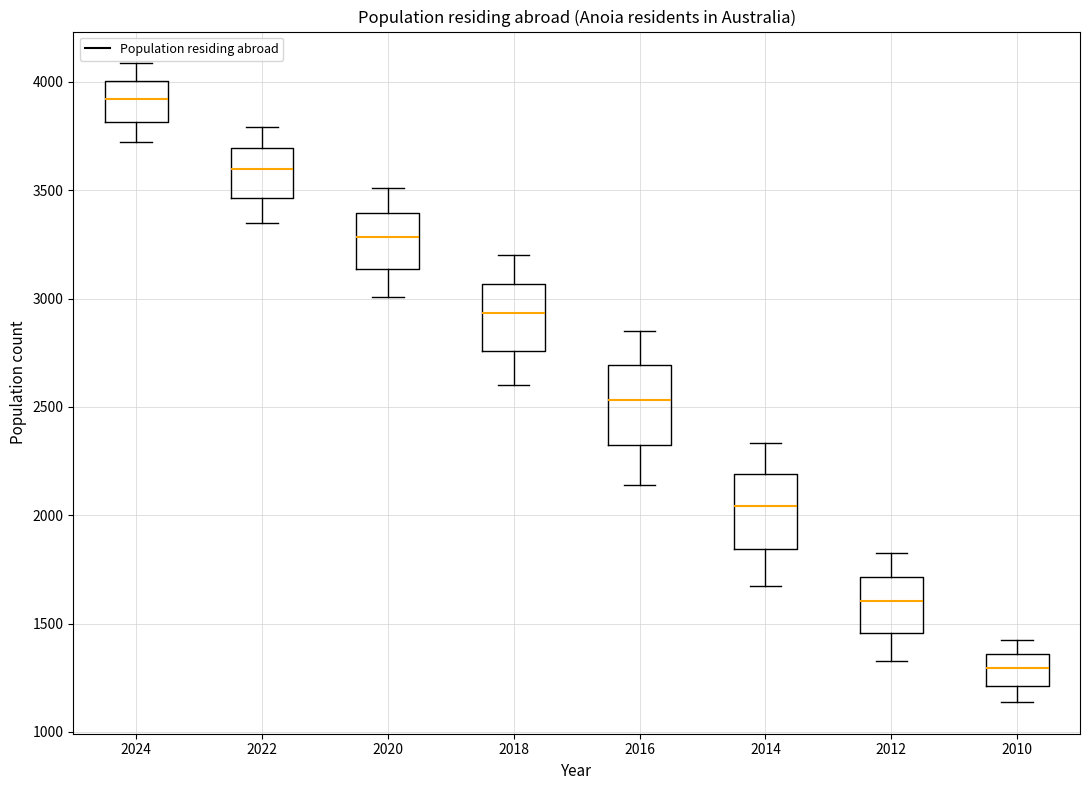

Where does the lower whisker of the box at x = 2016 end on the y-axis? The values are not printed on the chart, so give them approximately, as read against the axis.

2150